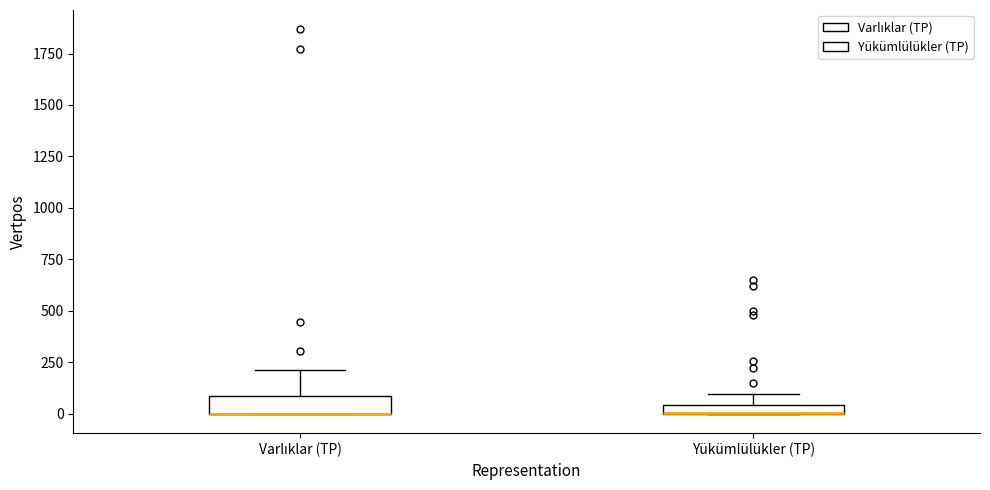

Where does the upper whisker of the box for Yükümlülükler (TP) end on the y-axis? The values are not printed on the chart, so give them approximately, as read against the axis.

100